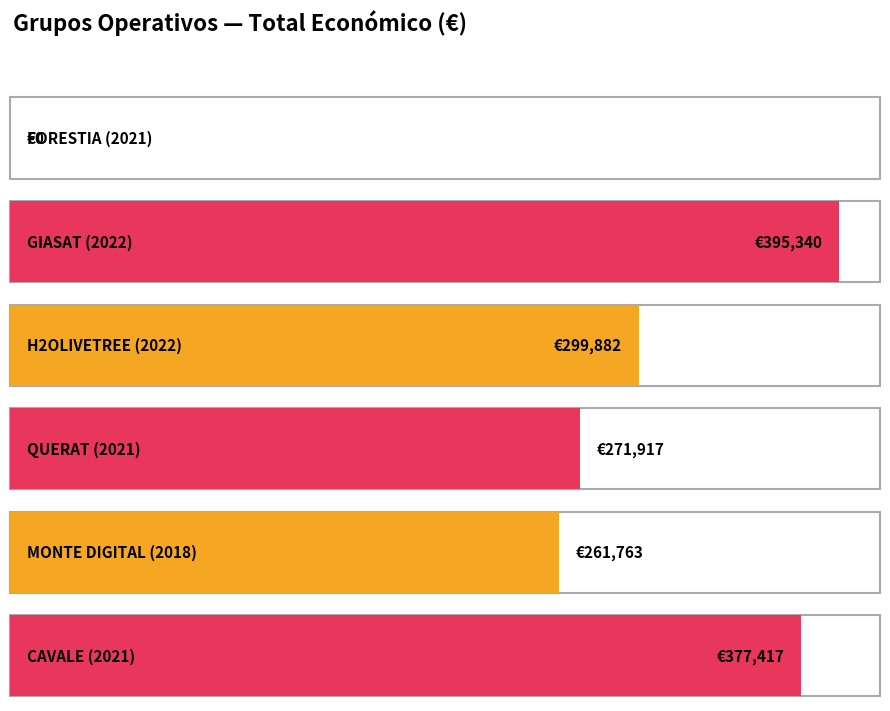

What is the difference between the second highest and second lowest values?

115654